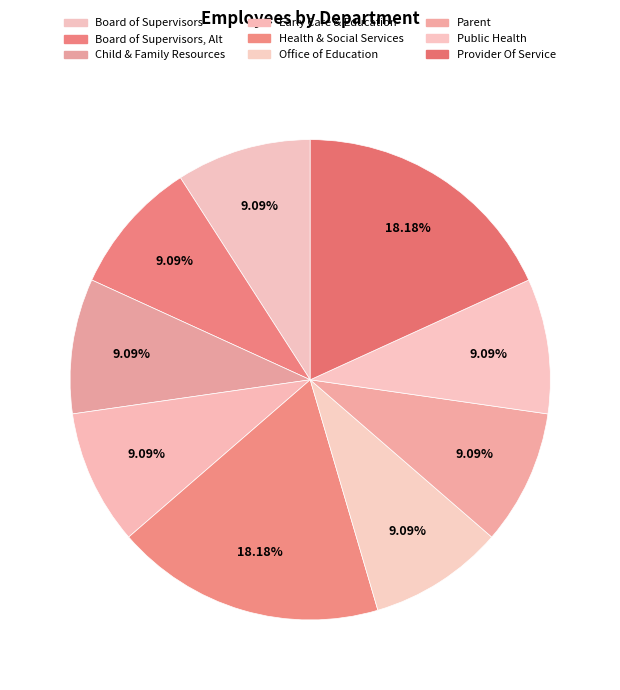

How many slices are in this pie chart?

9